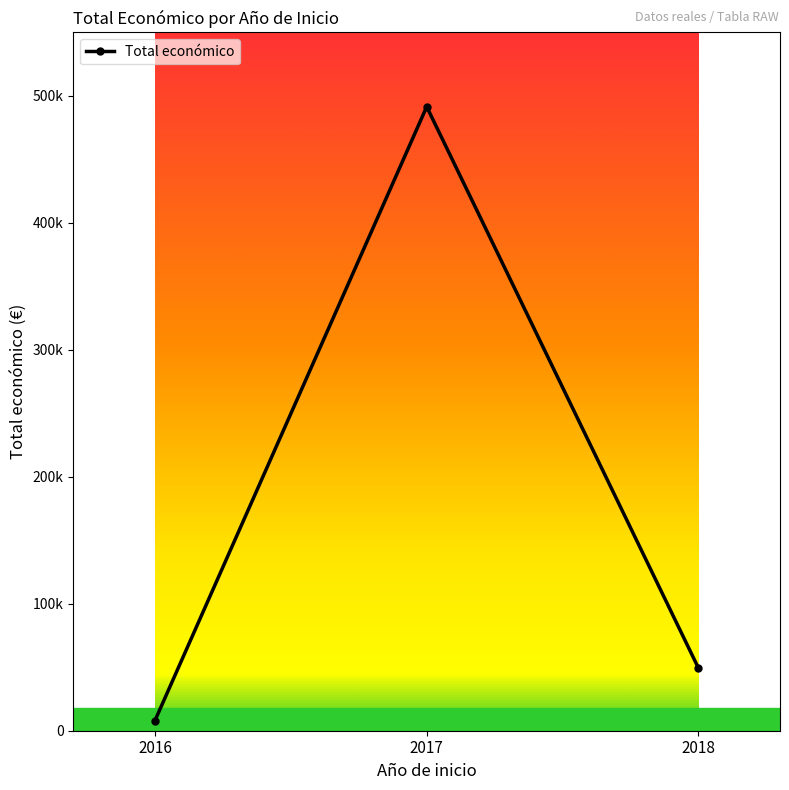

What is the smallest value displayed?

7980